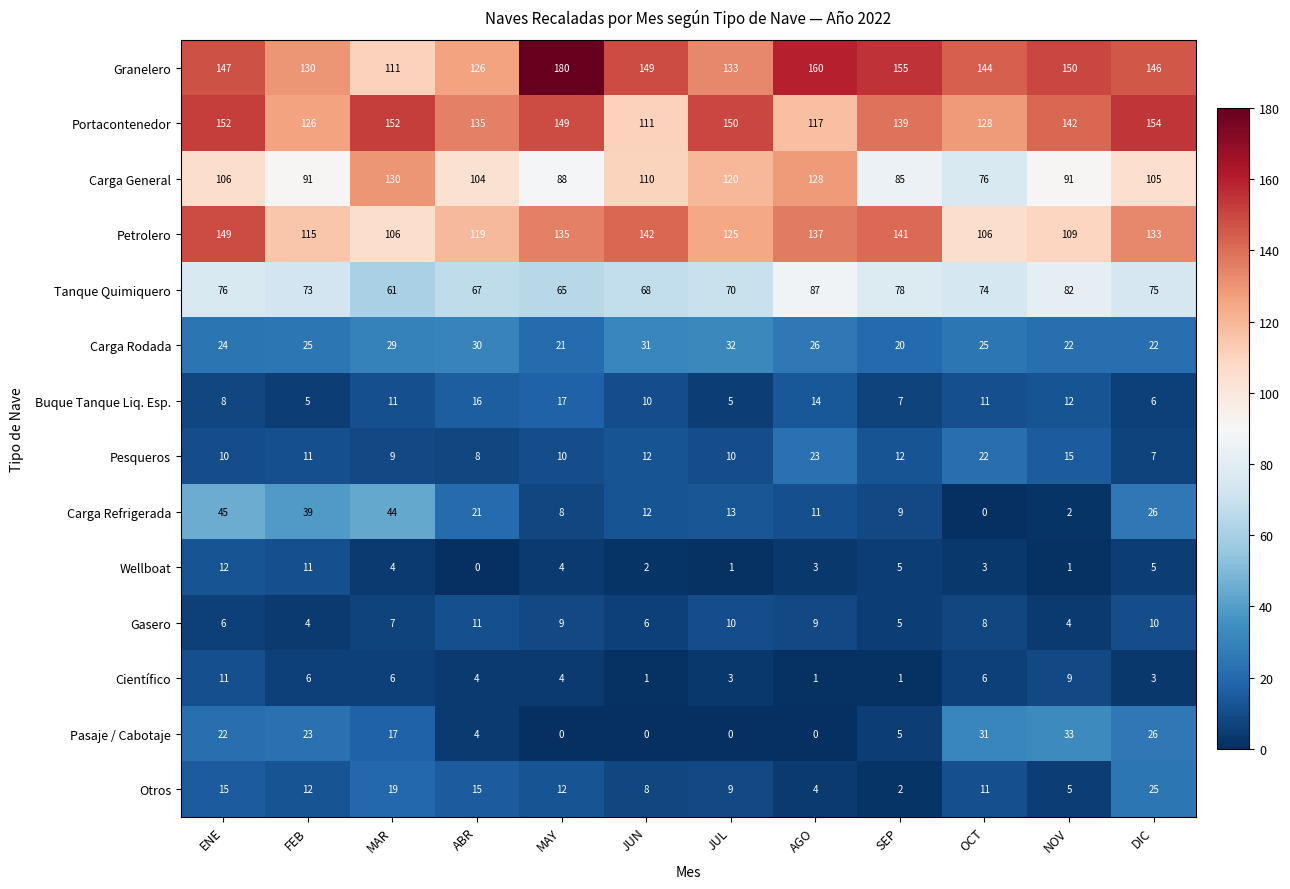

What is the sum of the Carga General values at JUN and OCT?

186